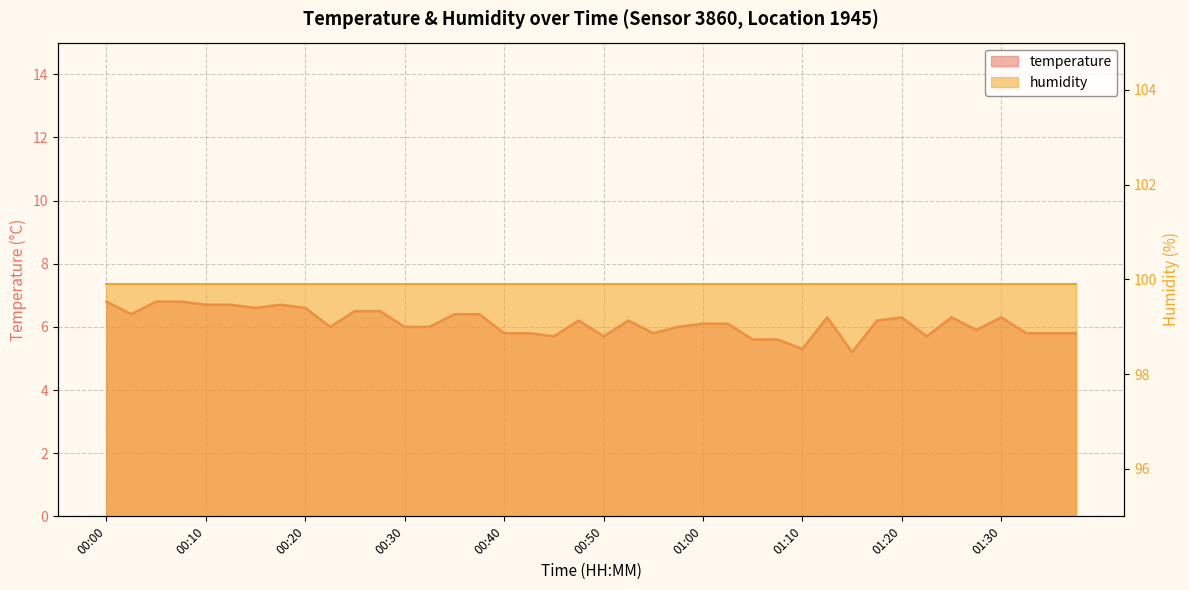

Where is the data nearest to the value 6?

00:23